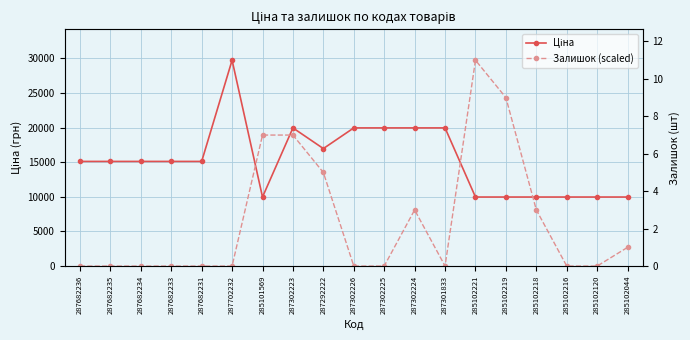

True or false: Залишок (scaled) has more than 2 points higher than both neighbors.

False